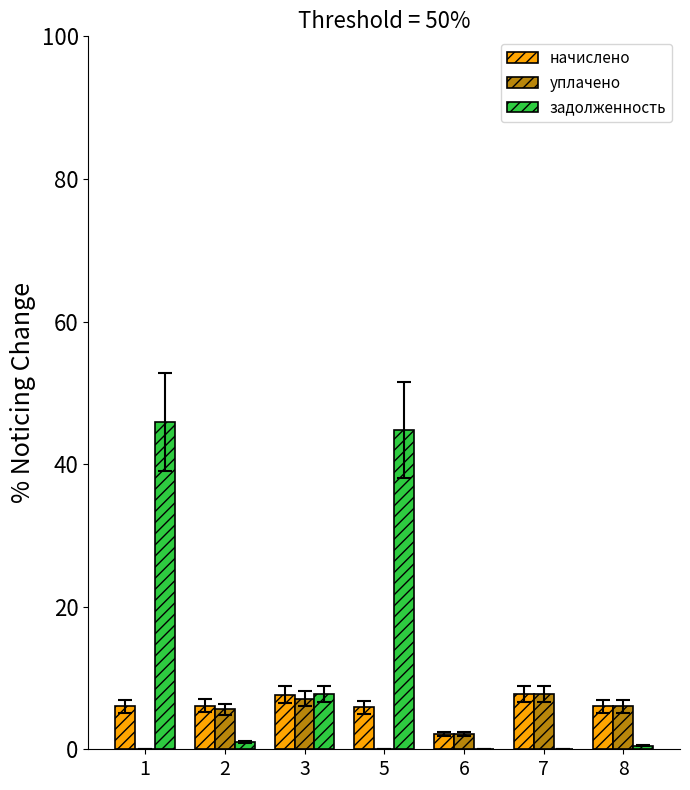

Which series has the largest total across all categories?

задолженность